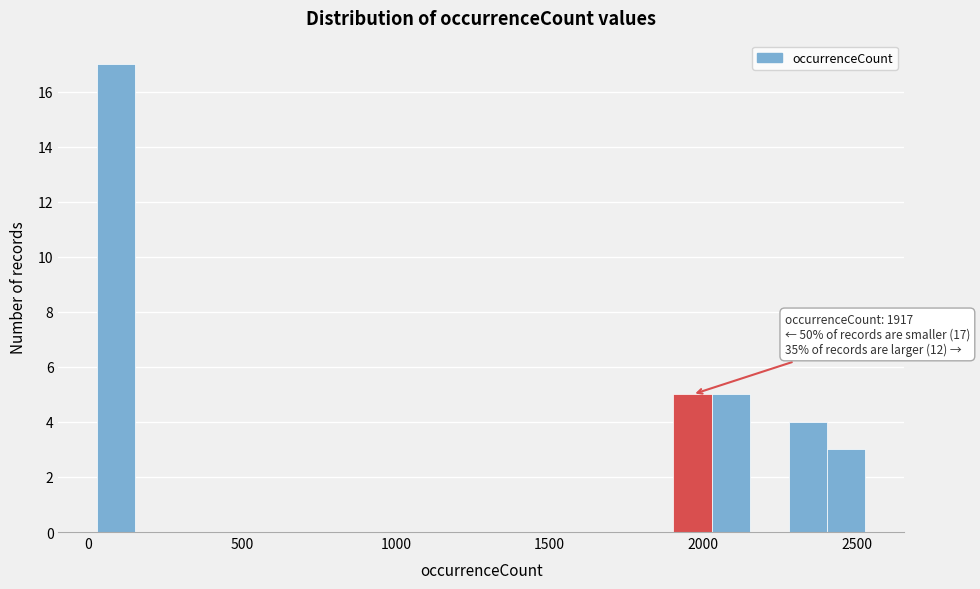

Around what value on the x-axis is the tallest bar? Give the approximate position of its centre, as read against the axis.

100